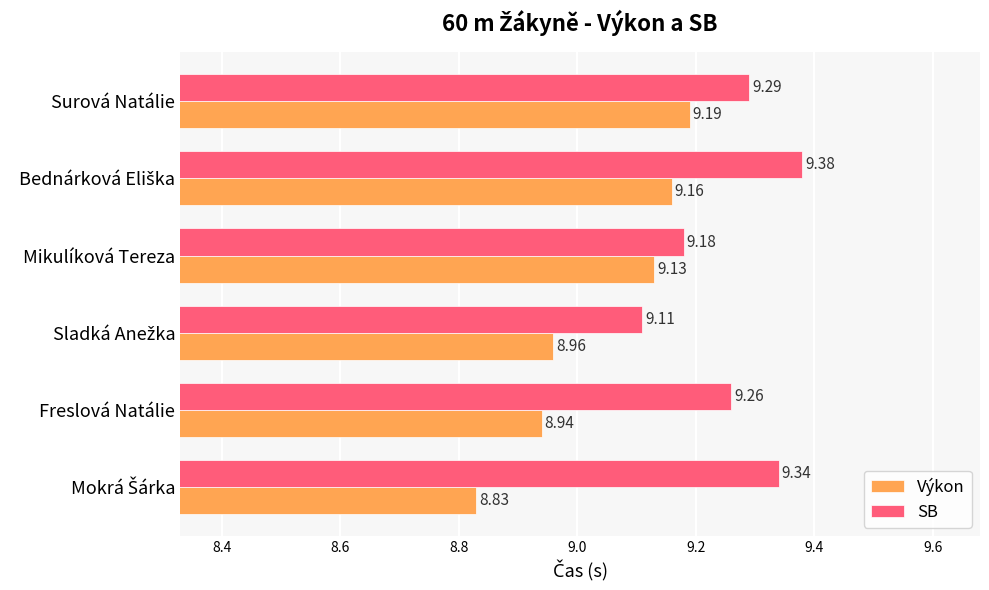

Which series has the widest spread of values?

Výkon